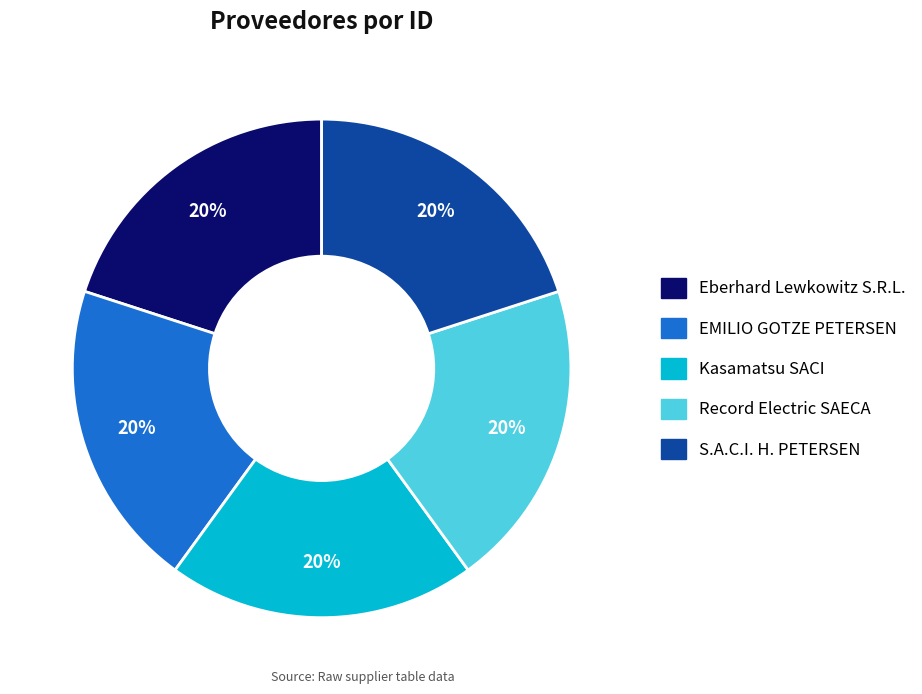

Is the sum of Eberhard Lewkowitz S.R.L. and Record Electric SAECA greater than half?

No